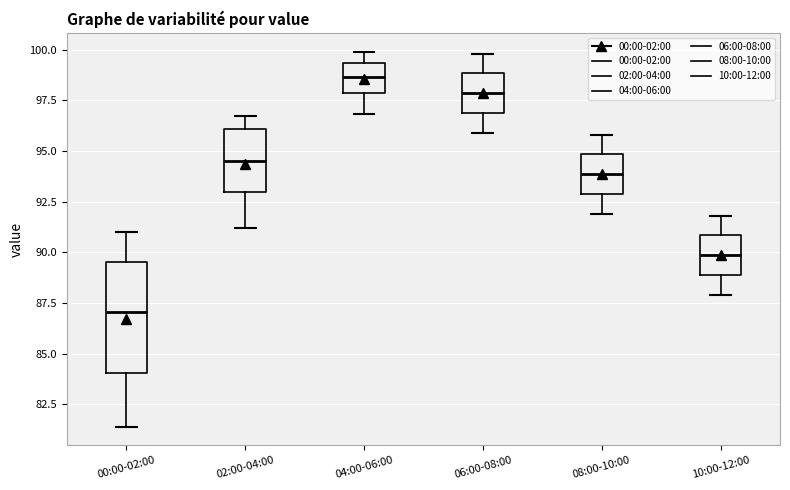

Reading left to right, transcribe this box plot: for each box, give where its median line is, the range the box spans, and where its two whiskers end, as read against the y-axis. The values are not printed on the chart, so give them approximately, as read against the axis.

00:00-02:00: median 87.0, box 84.0 to 89.5, whiskers 81.5 to 91.0
02:00-04:00: median 94.5, box 93.0 to 96.0, whiskers 91.0 to 96.5
04:00-06:00: median 98.5, box 98.0 to 99.5, whiskers 97.0 to 100.0
06:00-08:00: median 98.0, box 97.0 to 99.0, whiskers 96.0 to 100.0
08:00-10:00: median 94.0, box 93.0 to 95.0, whiskers 92.0 to 96.0
10:00-12:00: median 90.0, box 89.0 to 91.0, whiskers 88.0 to 92.0